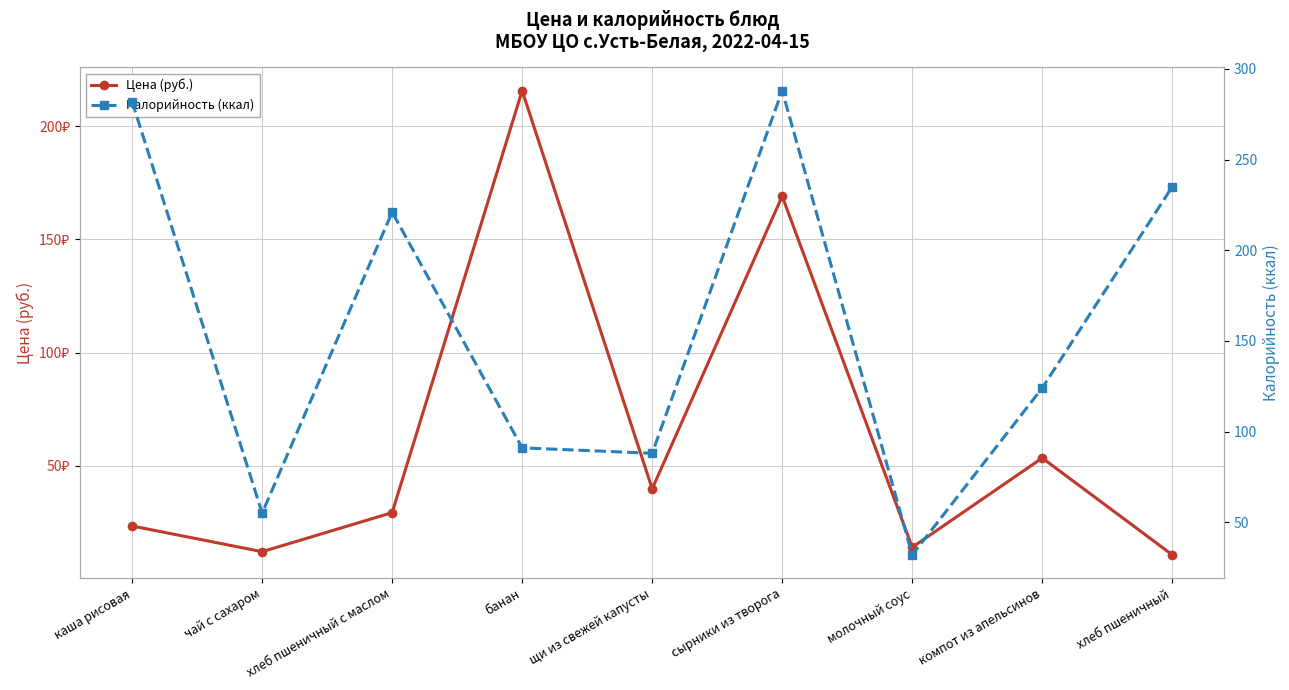

What is the average value of the Цена (руб.) series?

63.1